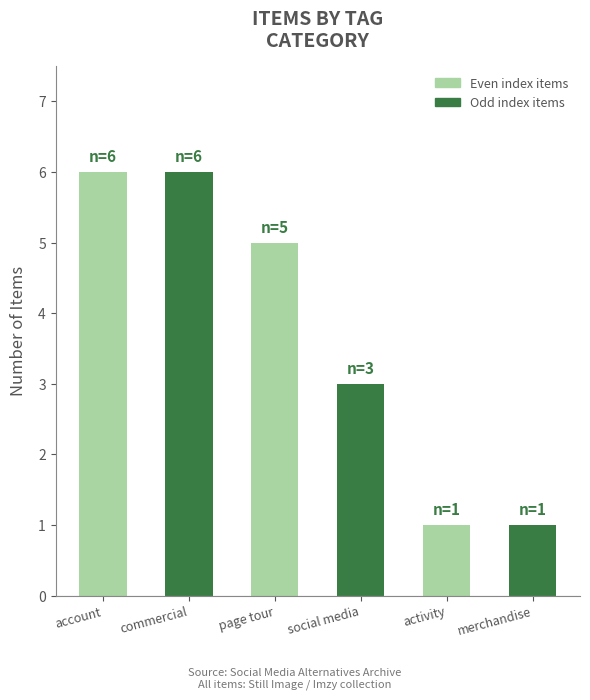

Count the number of categories in the chart.

6